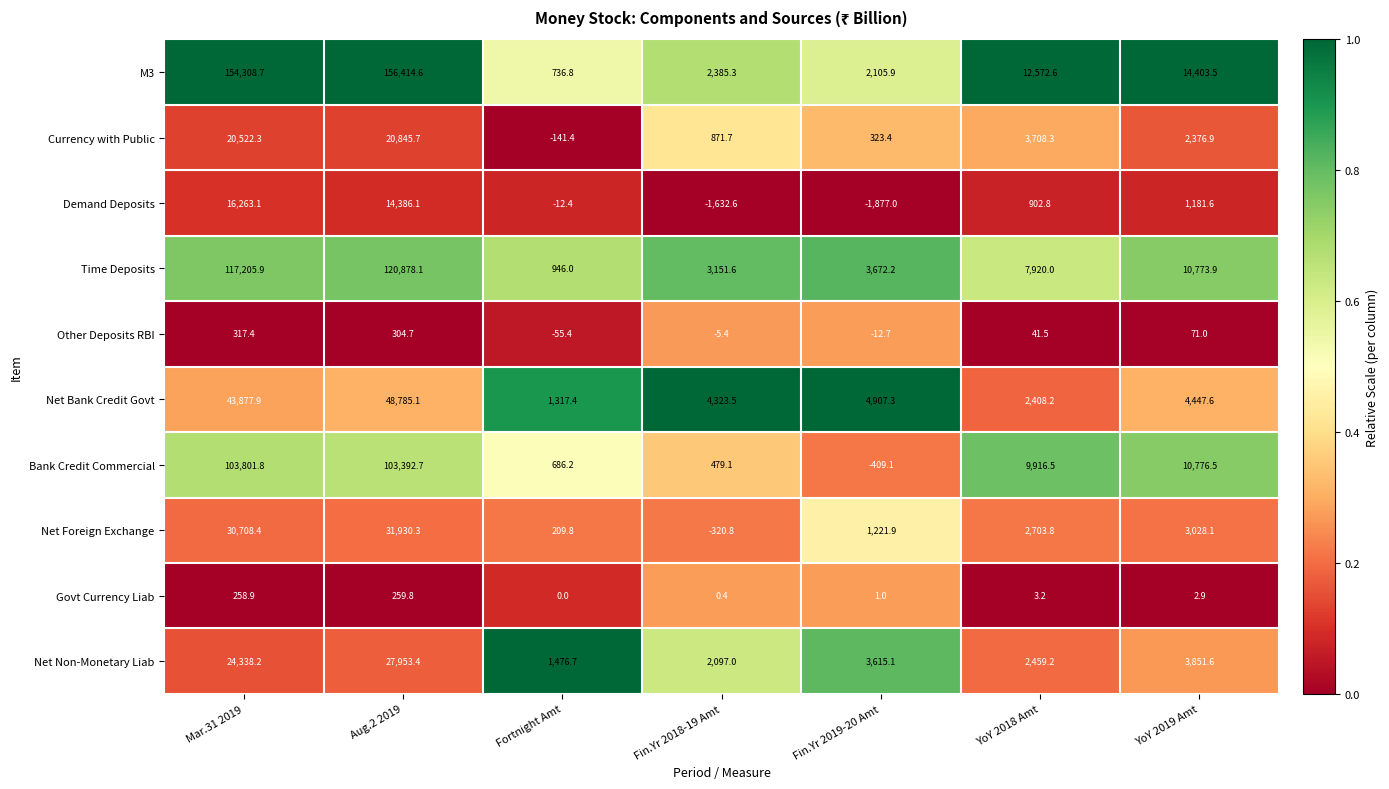

What is the greatest value displayed?

156414.6